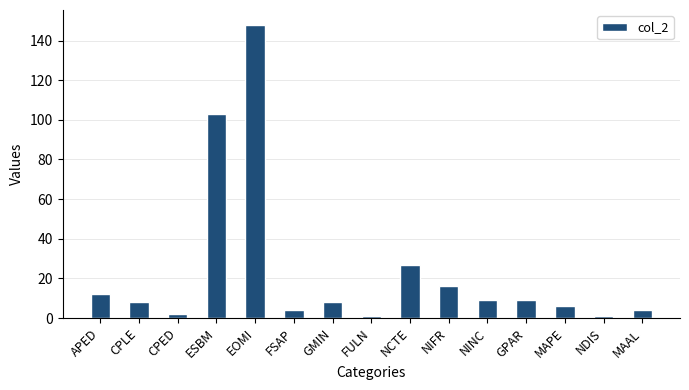

Which label corresponds to the largest value in the chart?

EOMI